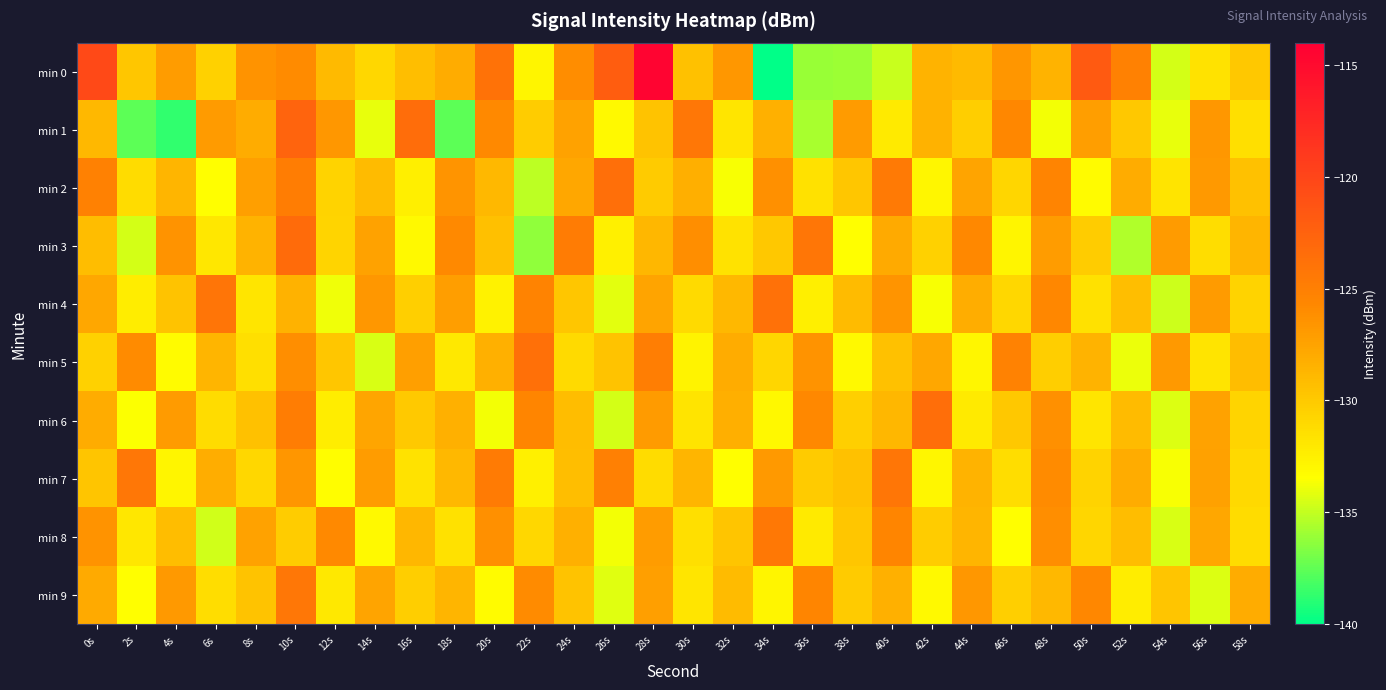

Rank the series by their maximum value, from lowest to highest.

min 8, min 9, min 7, min 4, min 5, min 2, min 6, min 3, min 1, min 0